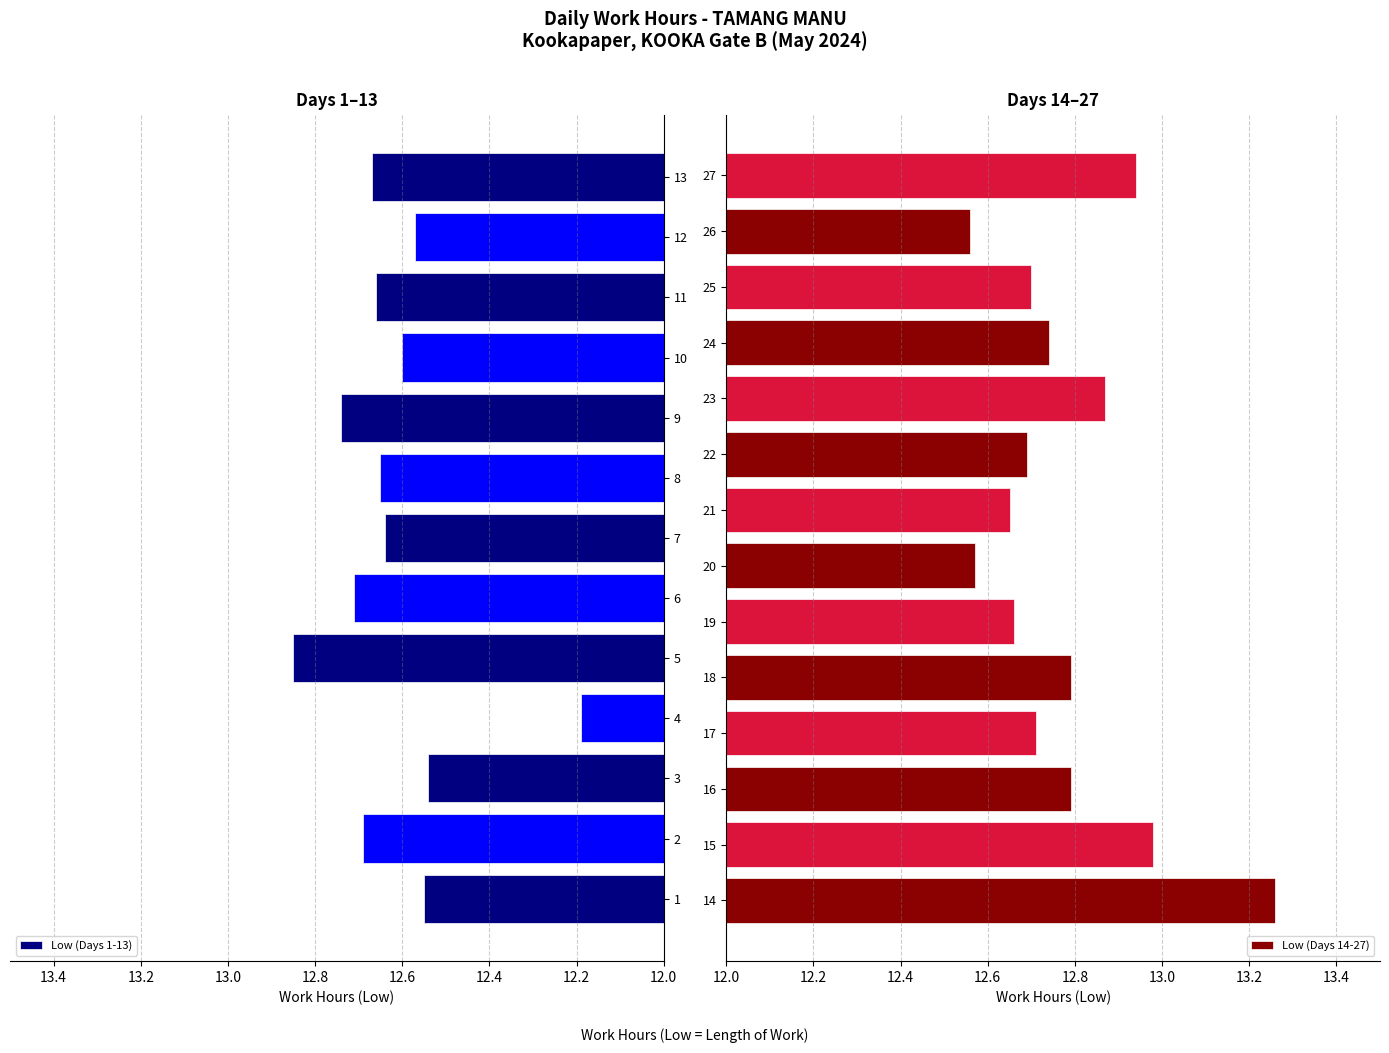

Are the bars grouped side by side (vs. stacked)?

No